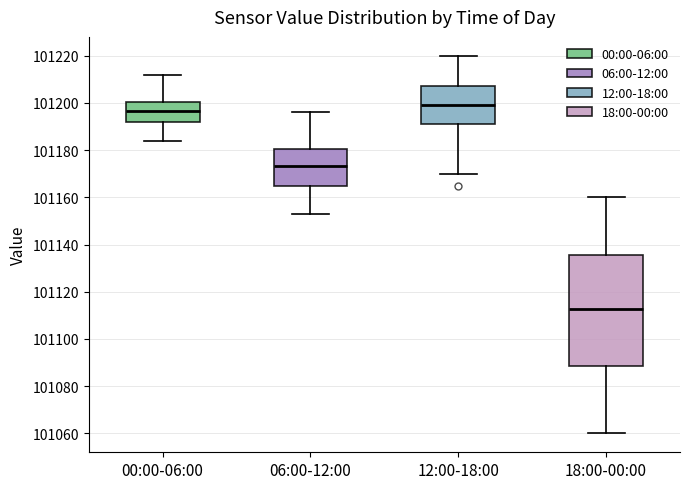

Which box is the tallest, from its lower edge to its upper edge?

18:00-00:00